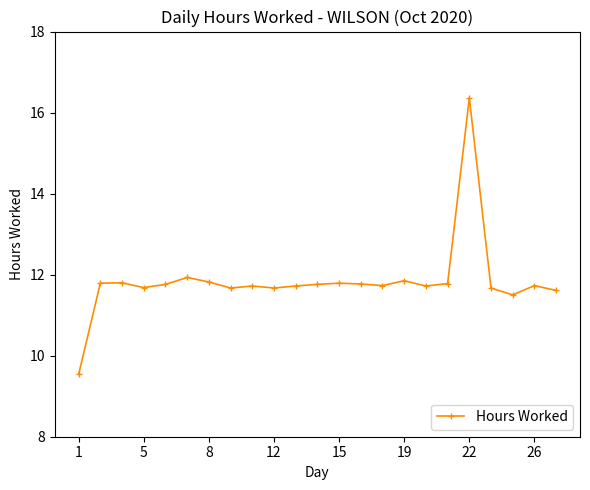

What is the average value?

11.8